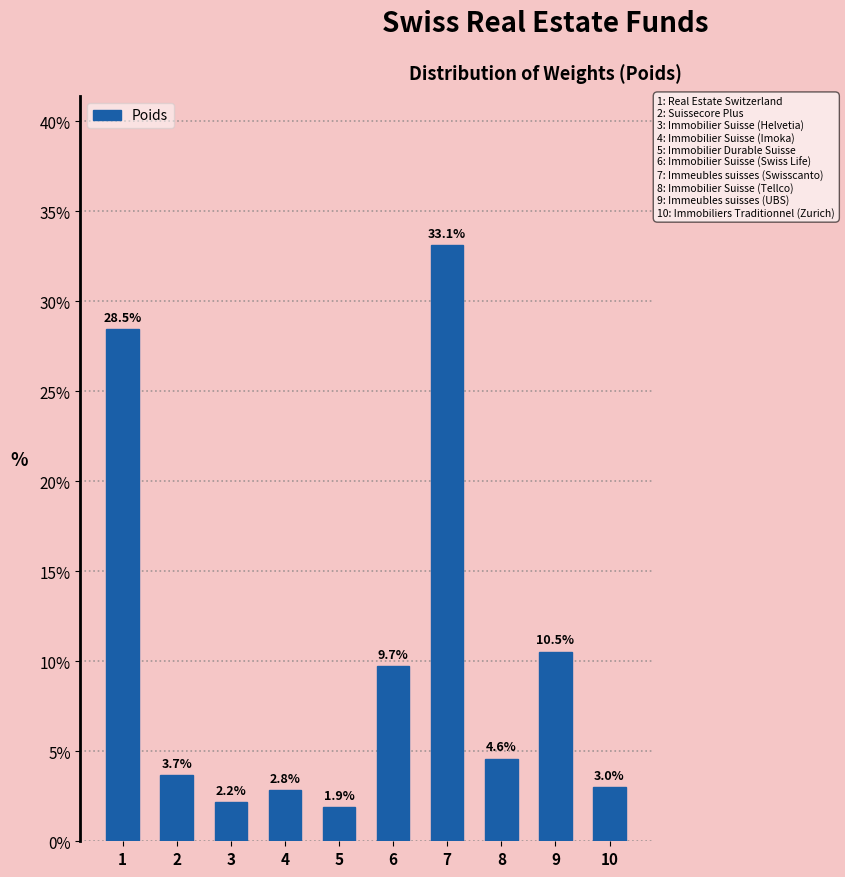

Reading left to right, extract all data points from this chart.

28.5	3.7	2.2	2.8	1.9	9.7	33.1	4.6	10.5	3.0